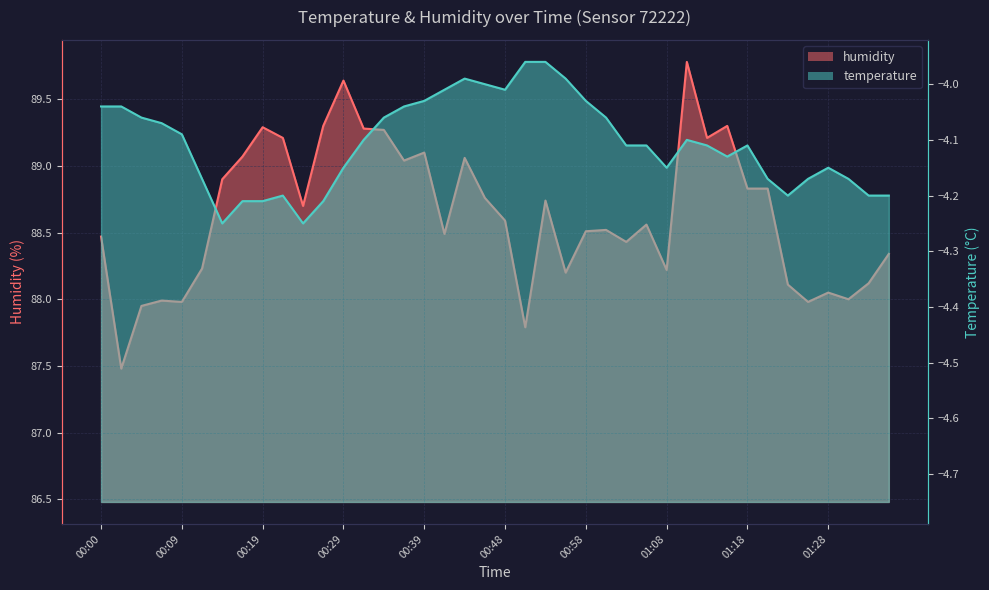

True or false: humidity and temperature cross at least once.

False